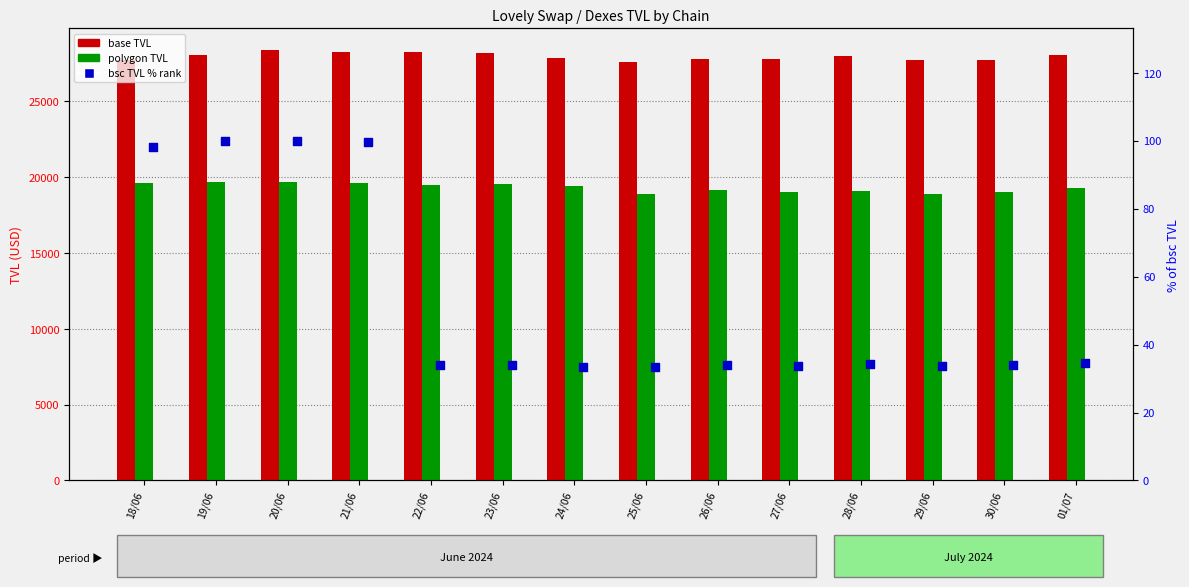

Which series contains the highest Y value?

base TVL